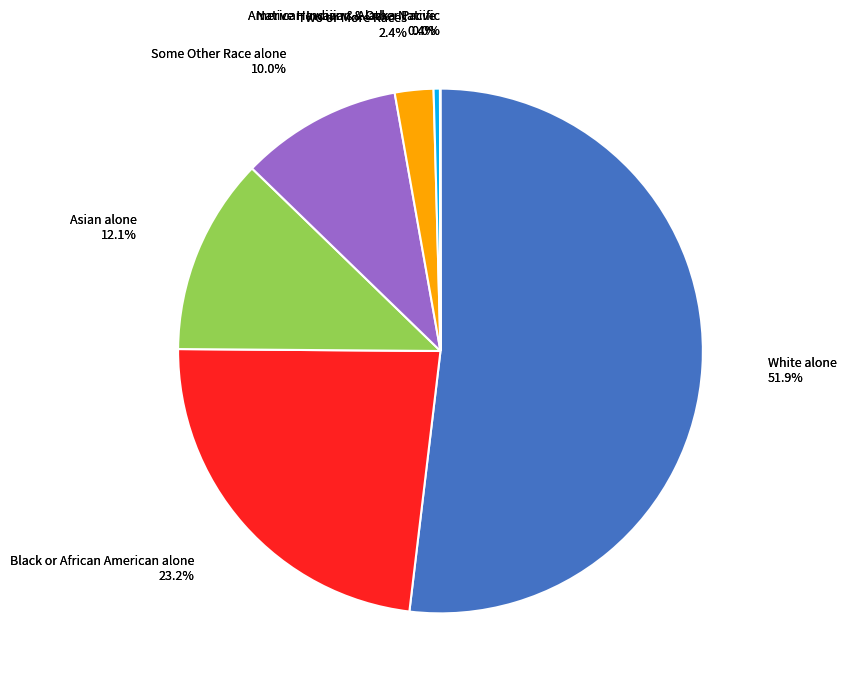

Which slice represents more than half of the pie?

White alone